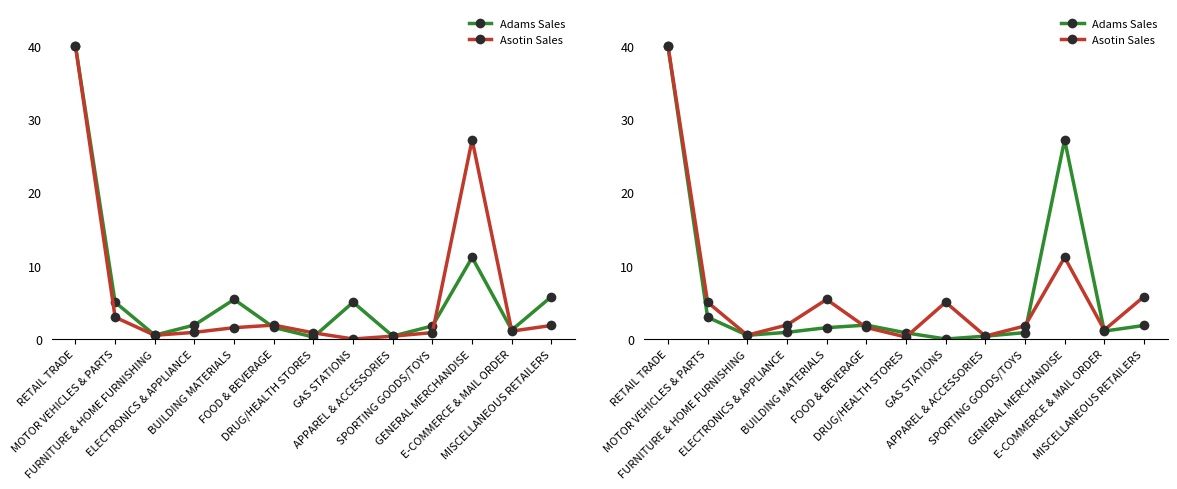

What is the sum of the Adams Sales values at E-COMMERCE & MAIL ORDER and RETAIL TRADE?

41.1